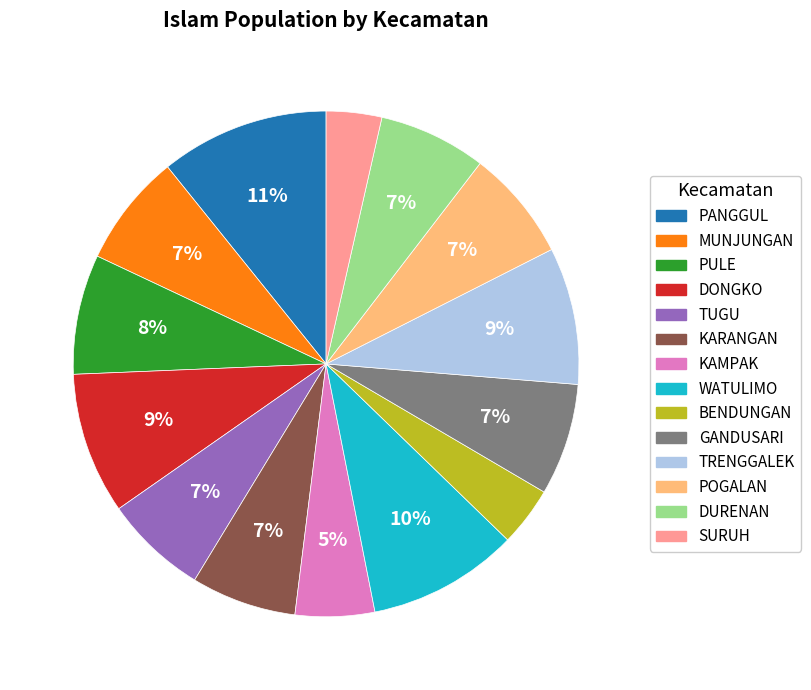

To the nearest percent, what is the average slice percentage?

7%